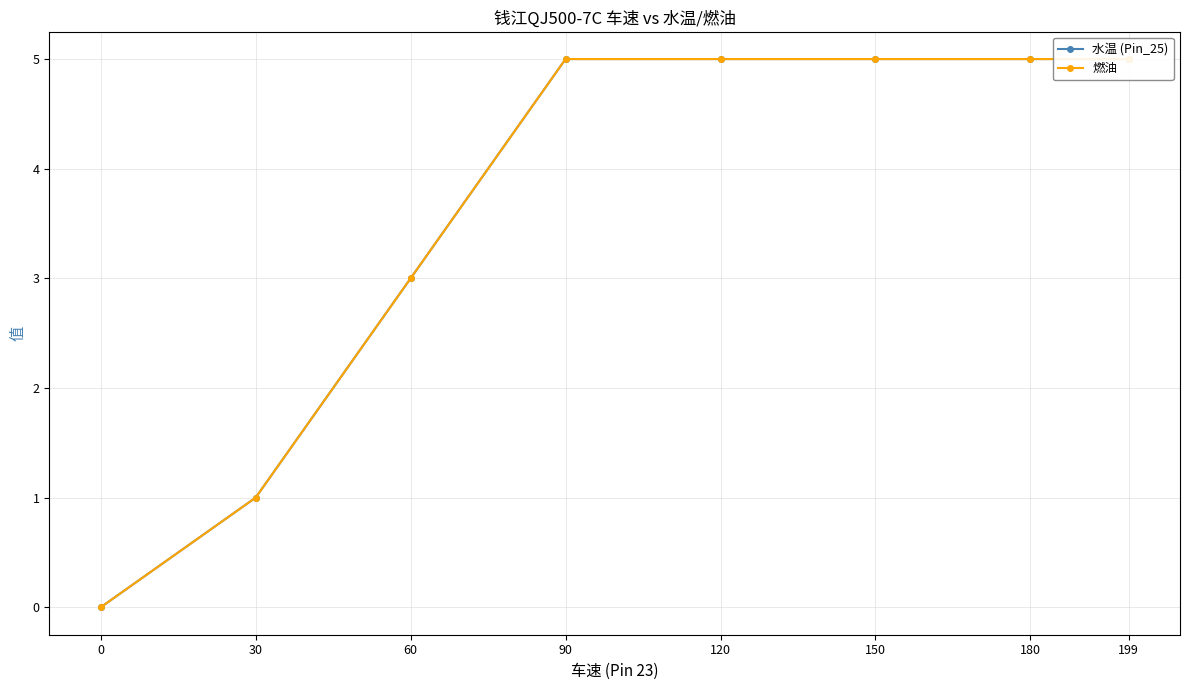

Rank the series at 180 from lowest to highest value.

水温 (Pin_25), 燃油